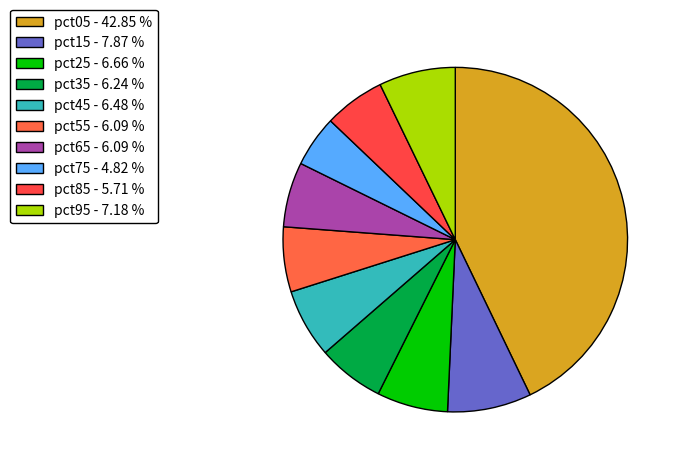

Combined, what portion of the pie is pct25 and pct55?

12.8%